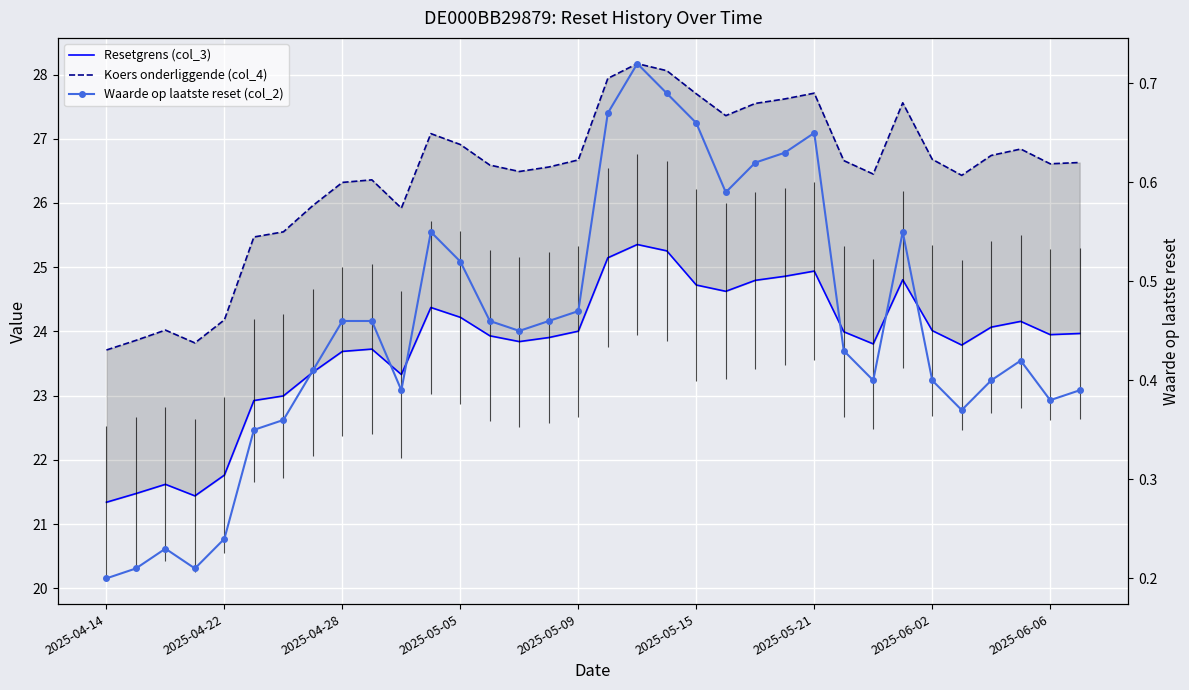

True or false: Koers onderliggende (col_4) and Waarde op laatste reset (col_2) intersect in this chart.

False